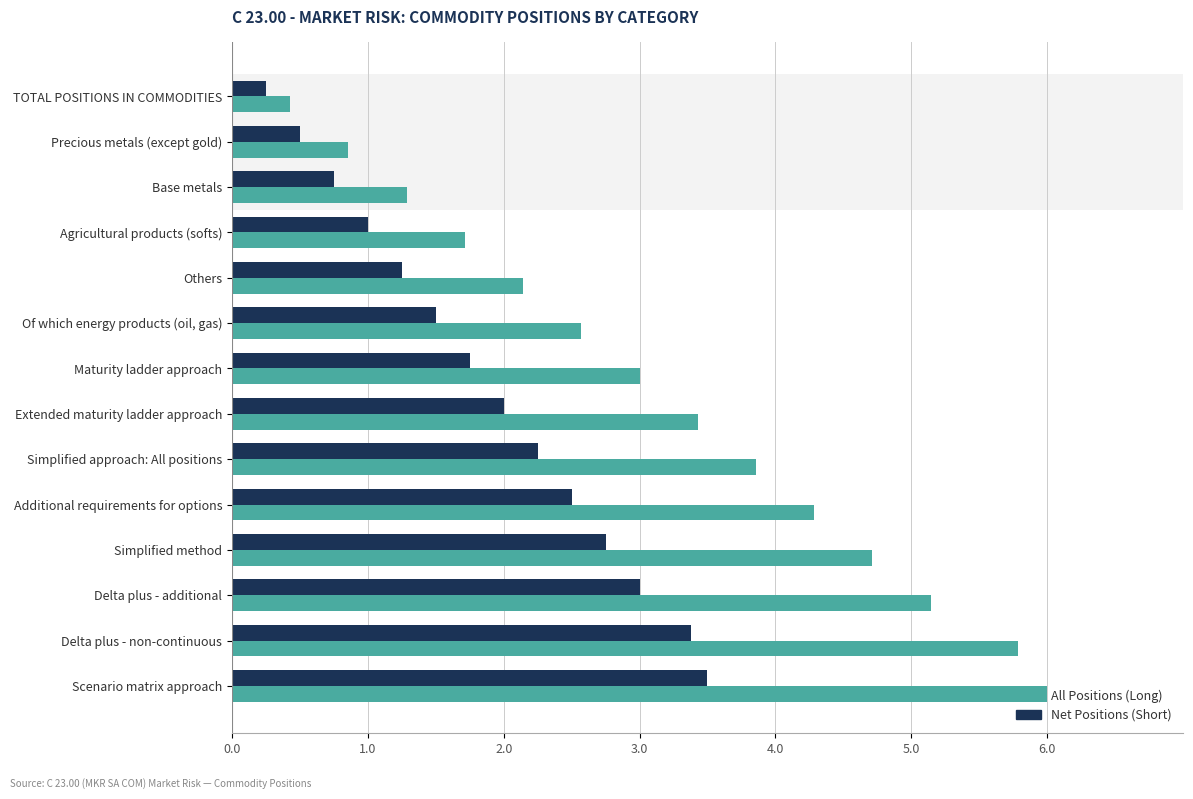

Which series has the largest range (max minus min)?

All Positions (Long)